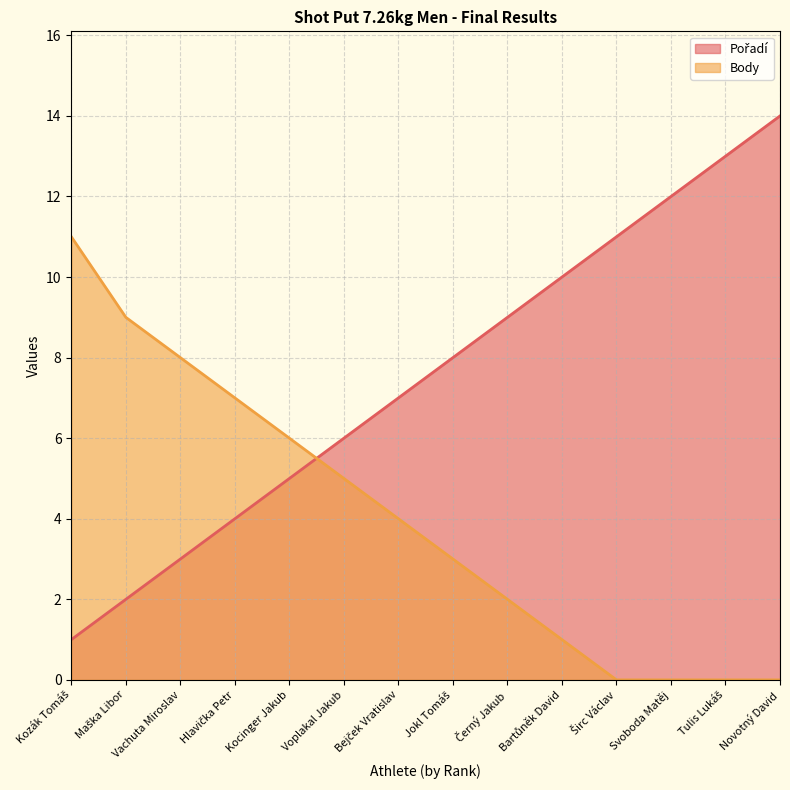

Reading left to right, extract all data points from this chart.

Pořadí: Kozák Tomáš=1	Maška Libor=2	Vachuta Miroslav=3	Hlavička Petr=4	Kocinger Jakub=5	Voplakal Jakub=6	Bejček Vratislav=7	Jokl Tomáš=8	Černý Jakub=9	Bartůněk David=10	Širc Václav=11	Svoboda Matěj=12	Tulis Lukáš=13	Novotný David=14
Body: Kozák Tomáš=11	Maška Libor=9	Vachuta Miroslav=8	Hlavička Petr=7	Kocinger Jakub=6	Voplakal Jakub=5	Bejček Vratislav=4	Jokl Tomáš=3	Černý Jakub=2	Bartůněk David=1	Širc Václav=0	Svoboda Matěj=0	Tulis Lukáš=0	Novotný David=0